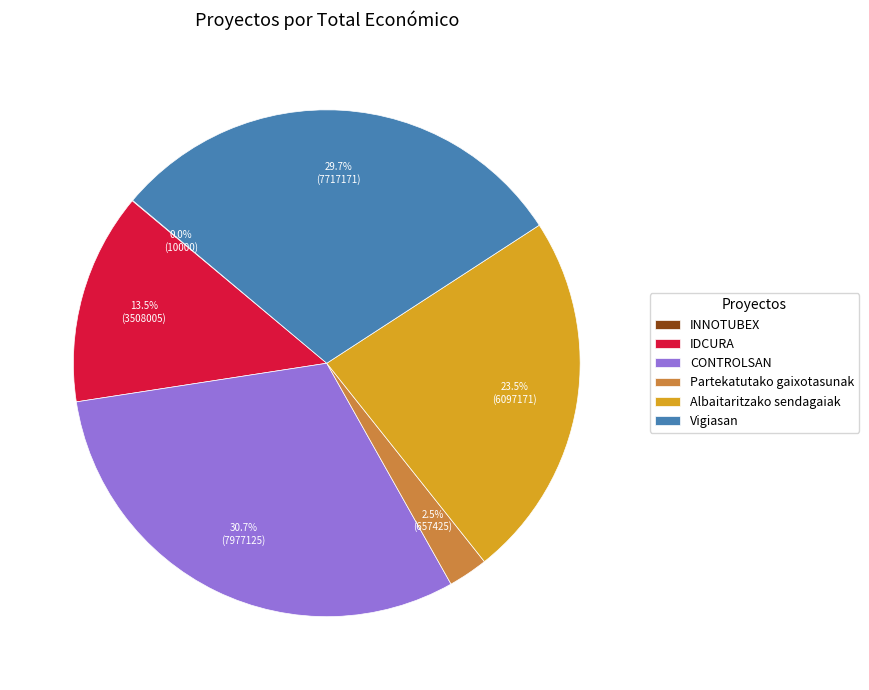

Is there any slice that represents more than half of the pie?

No